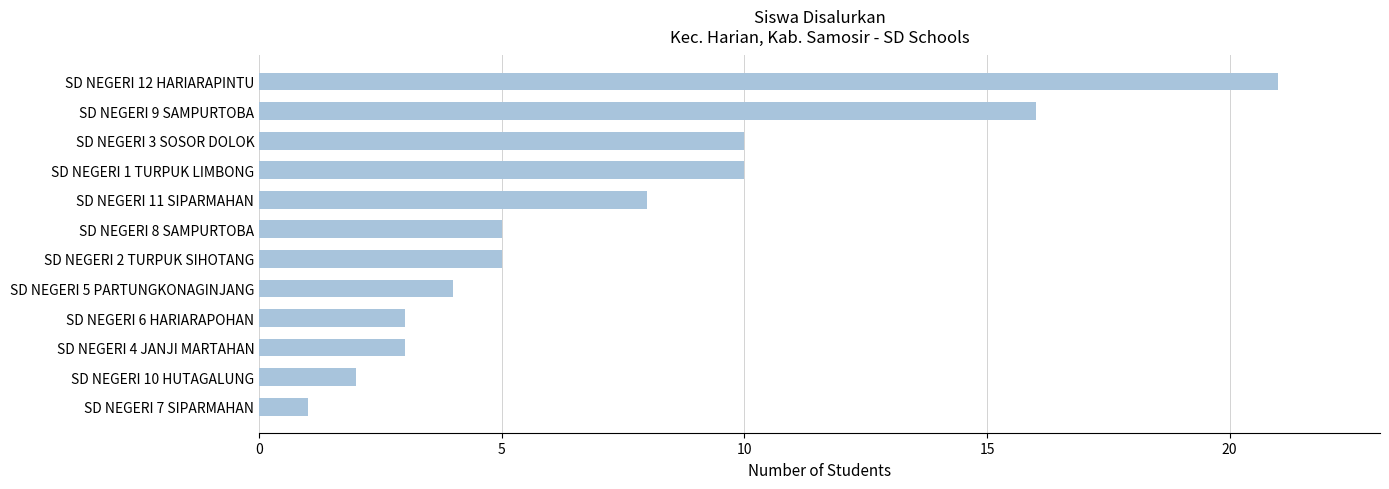

Approximately how many times larger is the value at SD NEGERI 12 HARIARAPINTU compared to SD NEGERI 7 SIPARMAHAN?

21.0